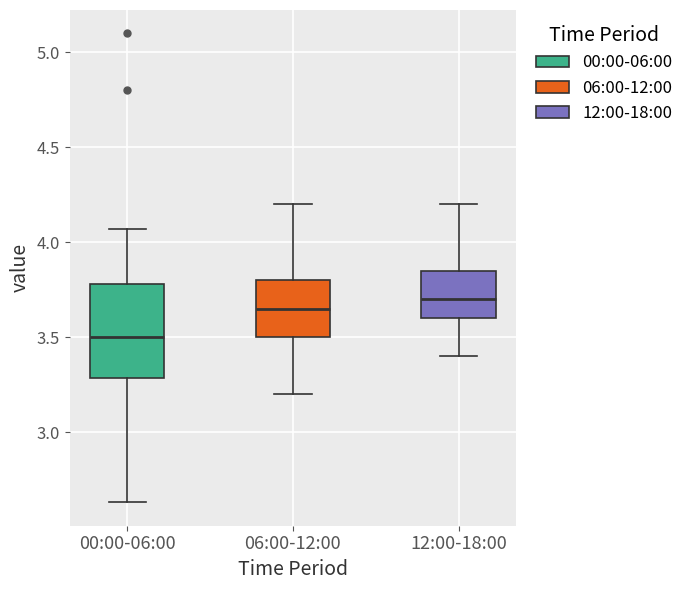

Where does the upper whisker of the box for 06:00-12:00 end on the y-axis? The values are not printed on the chart, so give them approximately, as read against the axis.

4.20